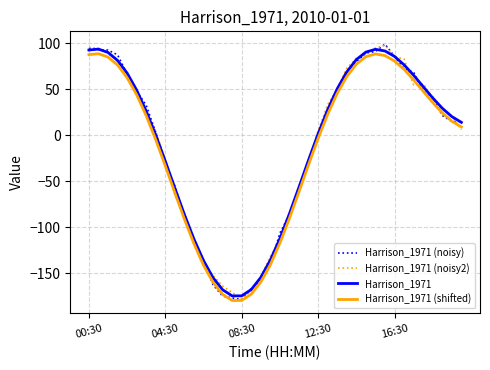

What is the minimum value for Harrison_1971 (noisy2)?

-177.9